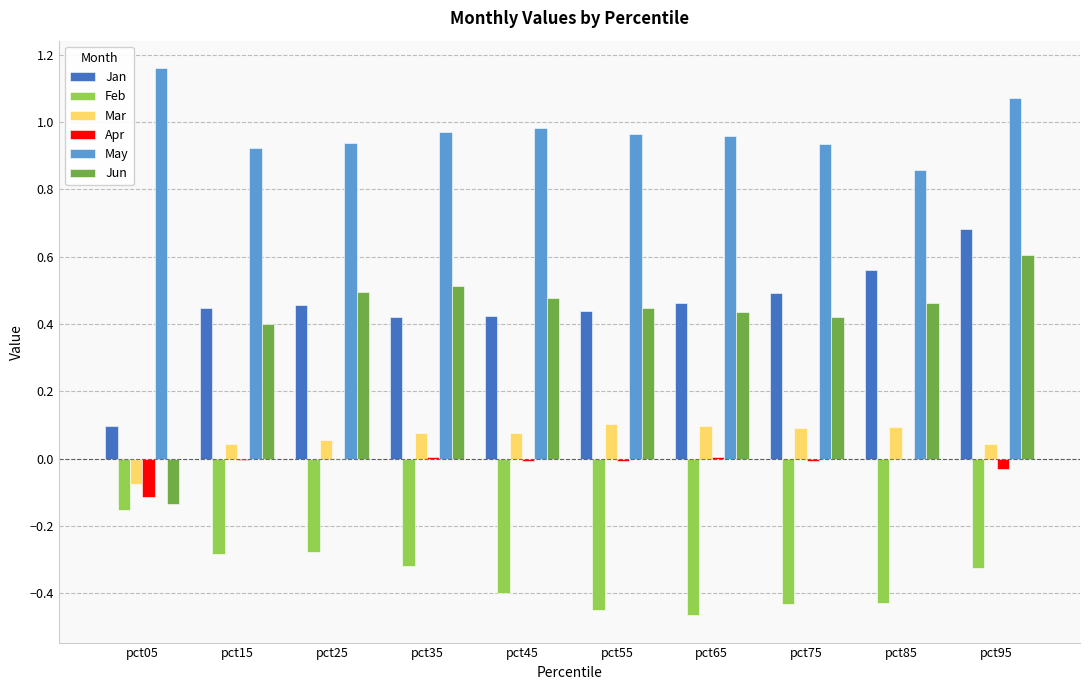

True or false: Apr has a value of -0.0 at pct45.

True